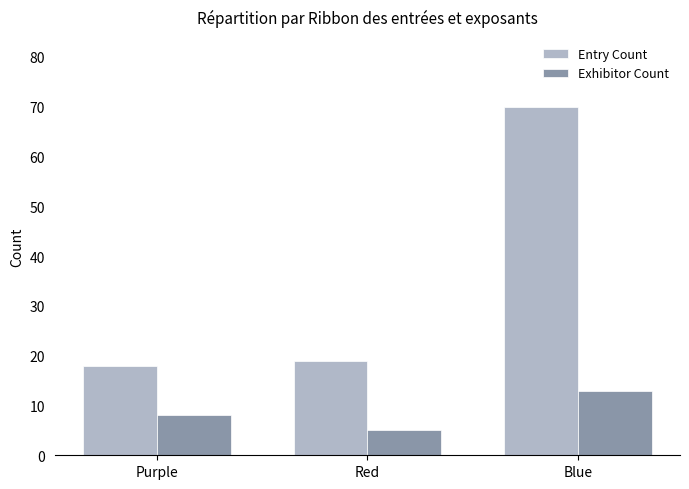

The value of Entry Count at Blue is 70. True or false?

True